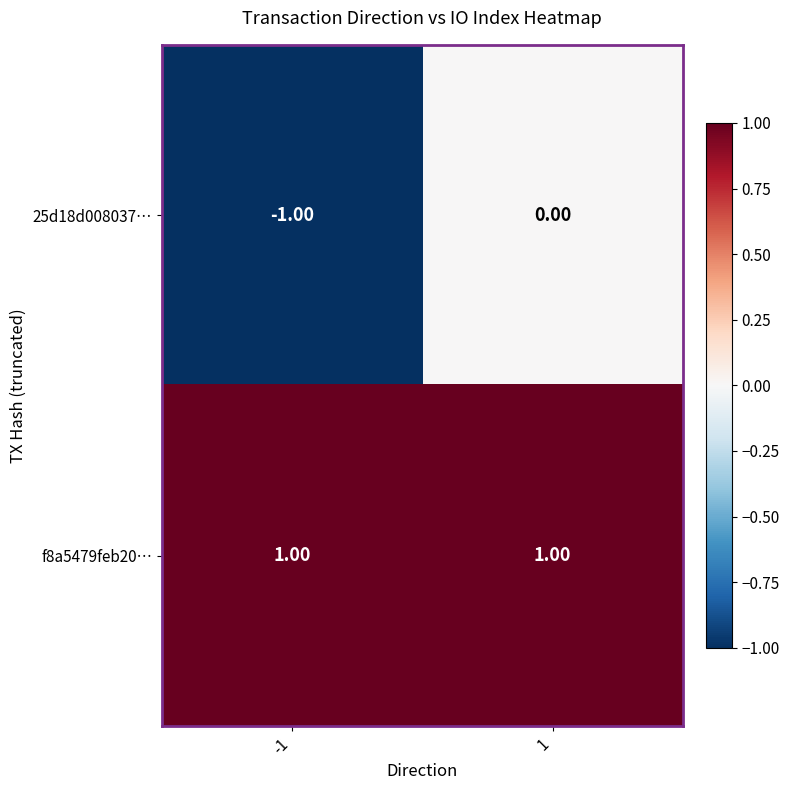

Rank the series by their maximum value, from highest to lowest.

f8a5479feb20…, 25d18d008037…